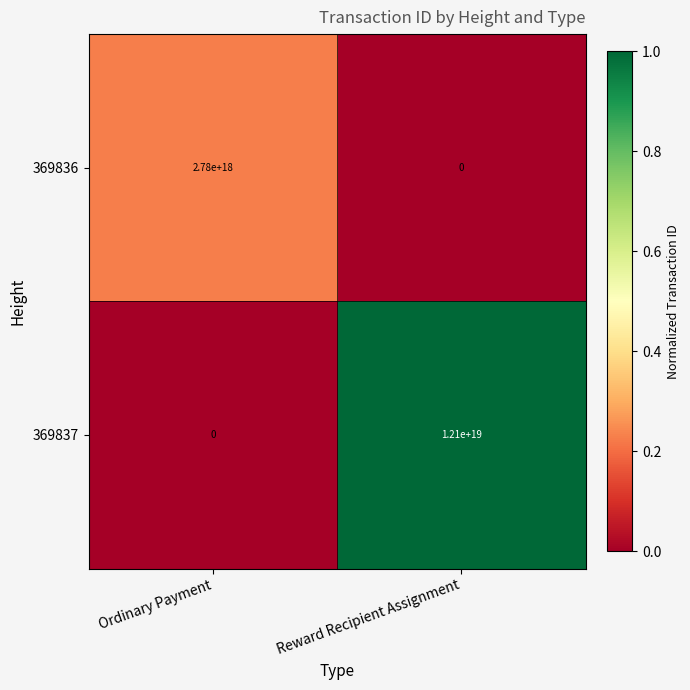

Which category has the highest value in the 369837 series?

Reward Recipient Assignment